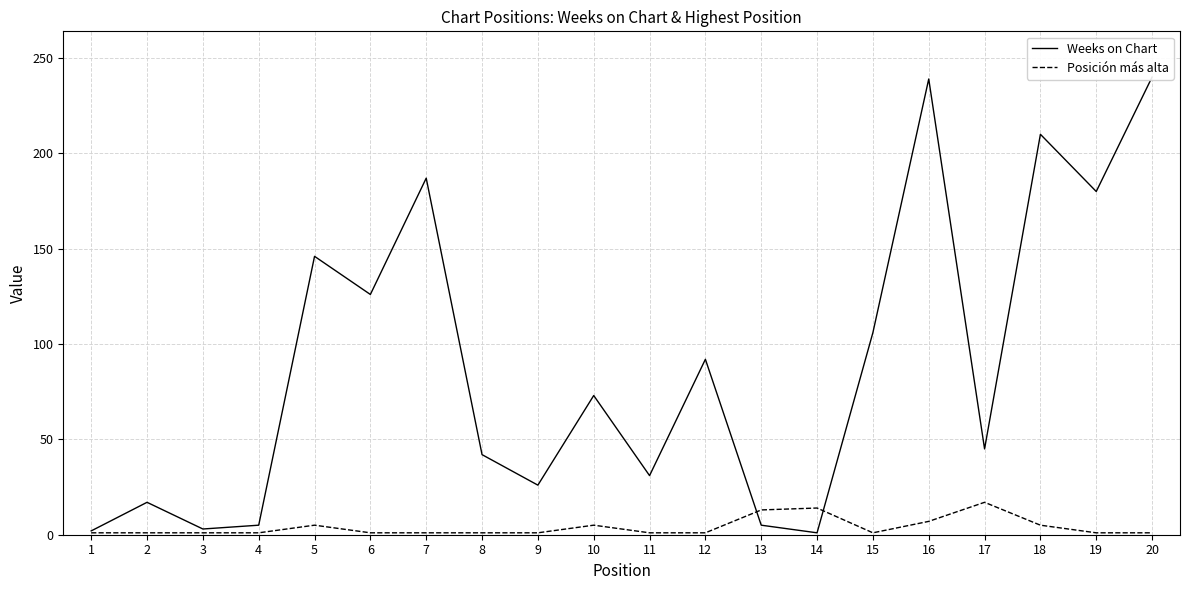

List the labels in order of Weeks on Chart value, smallest first.

14, 1, 3, 4, 13, 2, 9, 11, 8, 17, 10, 12, 15, 6, 5, 19, 7, 18, 16, 20